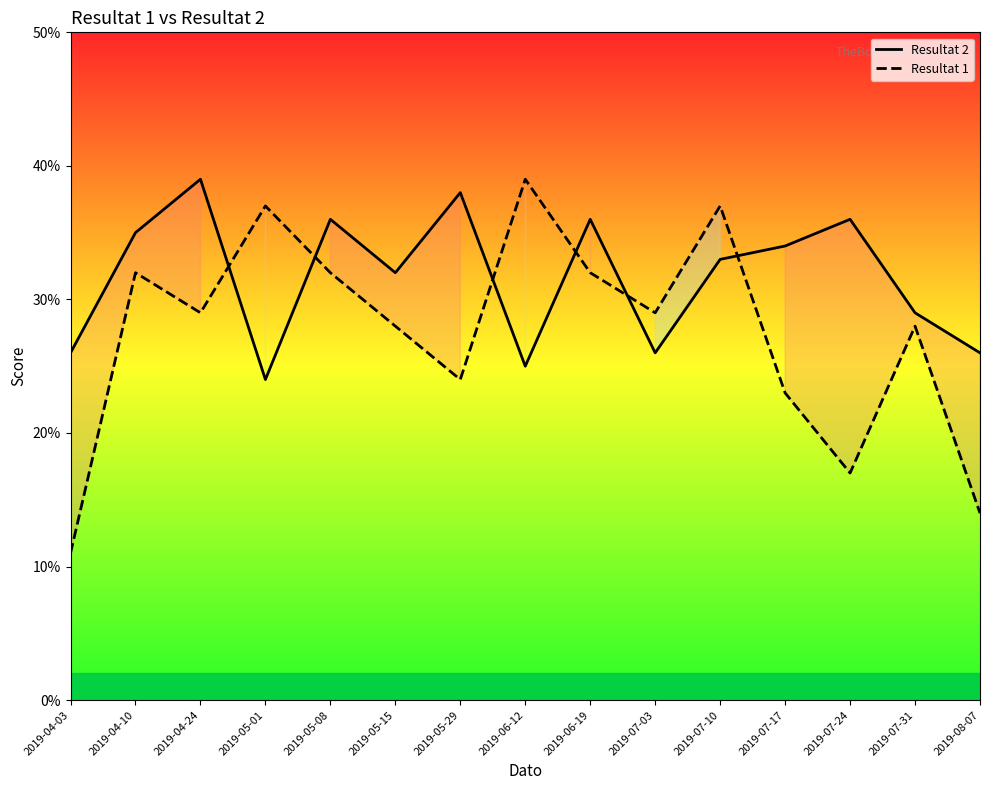

In Resultat 2, how many points are higher than both neighbors (excluding endpoints)?

5